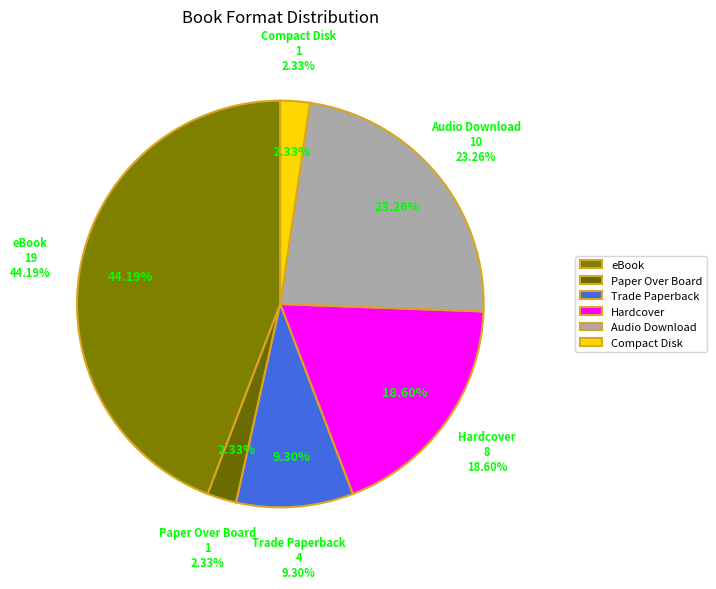

Between Hardcover and Paper Over Board, which is larger?

Hardcover